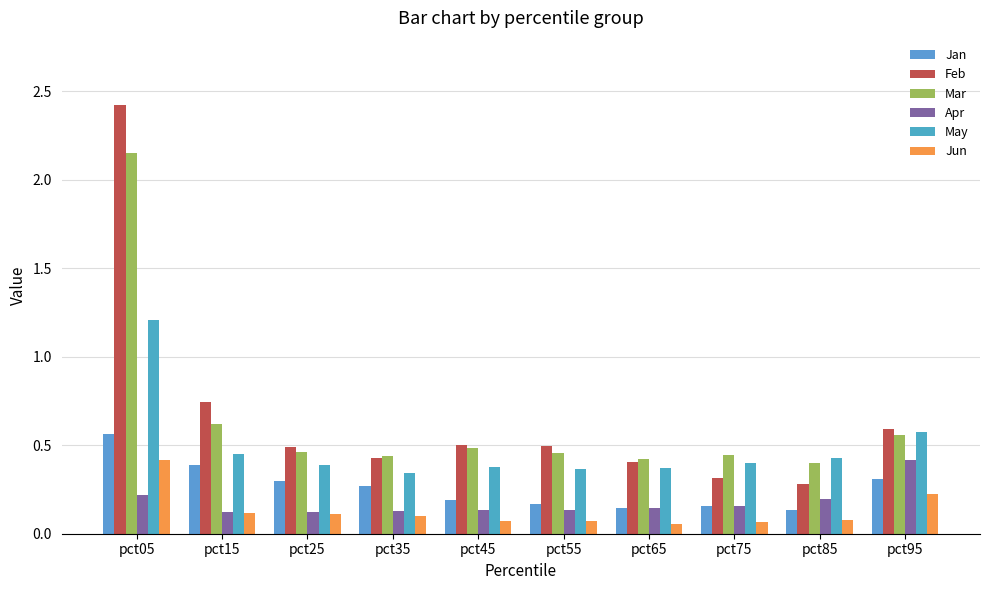

How many Jan values are between 0 and 1?

10